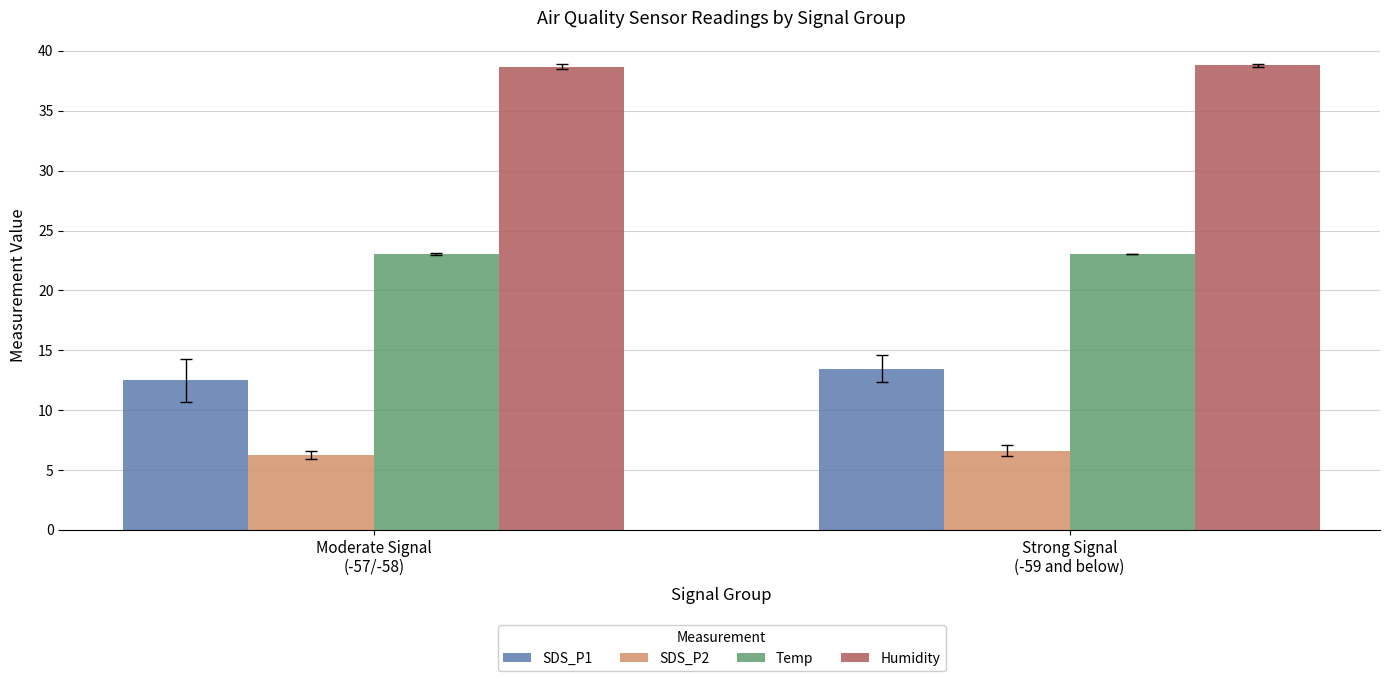

List the series in order of their peak value, highest first.

Humidity, Temp, SDS_P1, SDS_P2